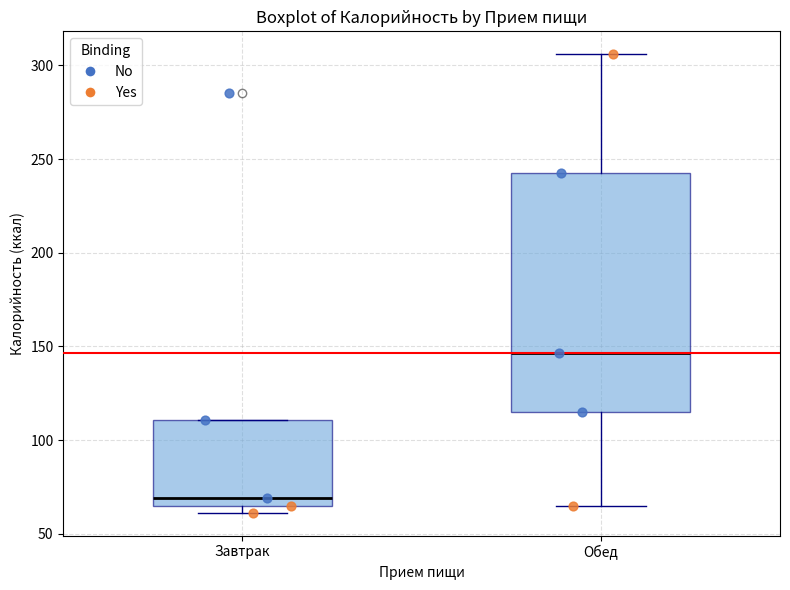

Reading left to right, transcribe this box plot: for each box, give where its median line is, the range the box spans, and where its two whiskers end, as read against the y-axis. The values are not printed on the chart, so give them approximately, as read against the axis.

Завтрак: median 70, box 65 to 110, whiskers 60 to 110
Обед: median 145, box 115 to 240, whiskers 65 to 305